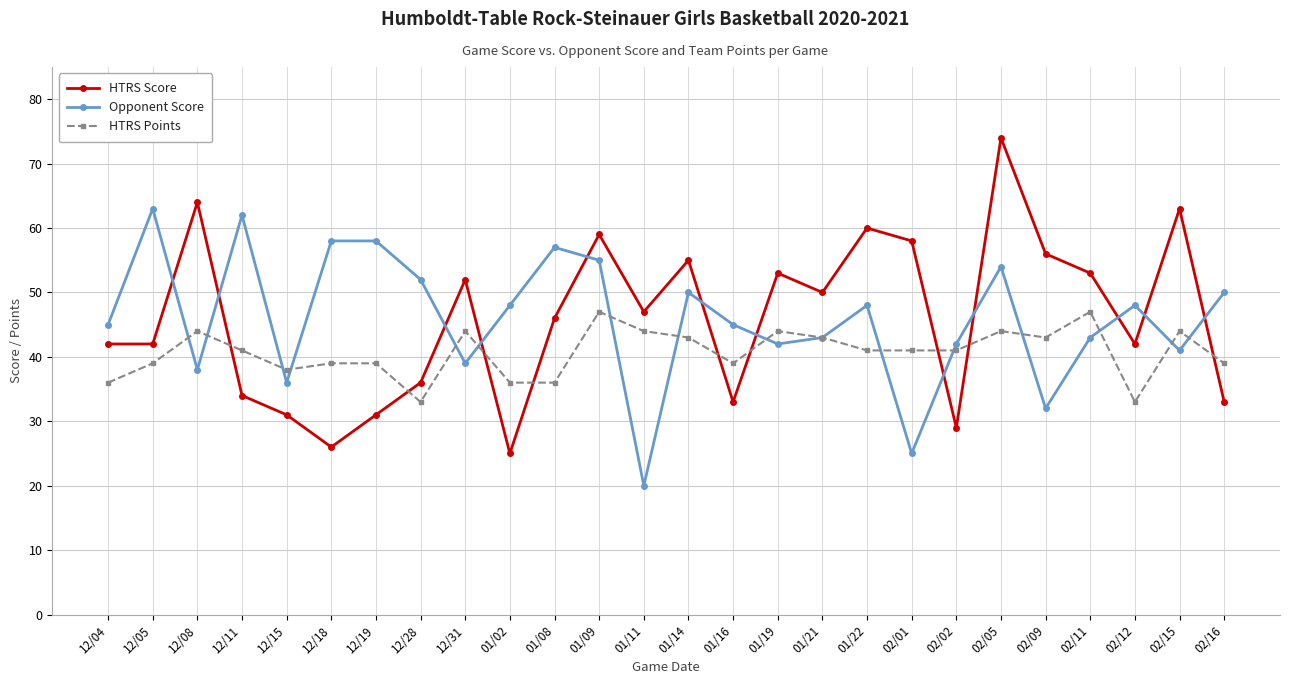

Which series has the largest range (max minus min)?

HTRS Score